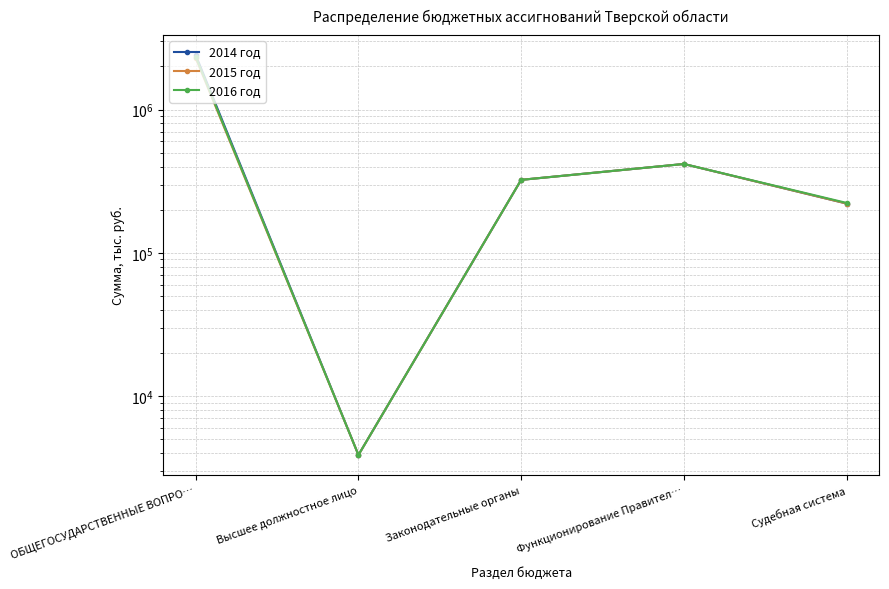

At which category does the chart reach its minimum across all series?

Высшее должностное лицо